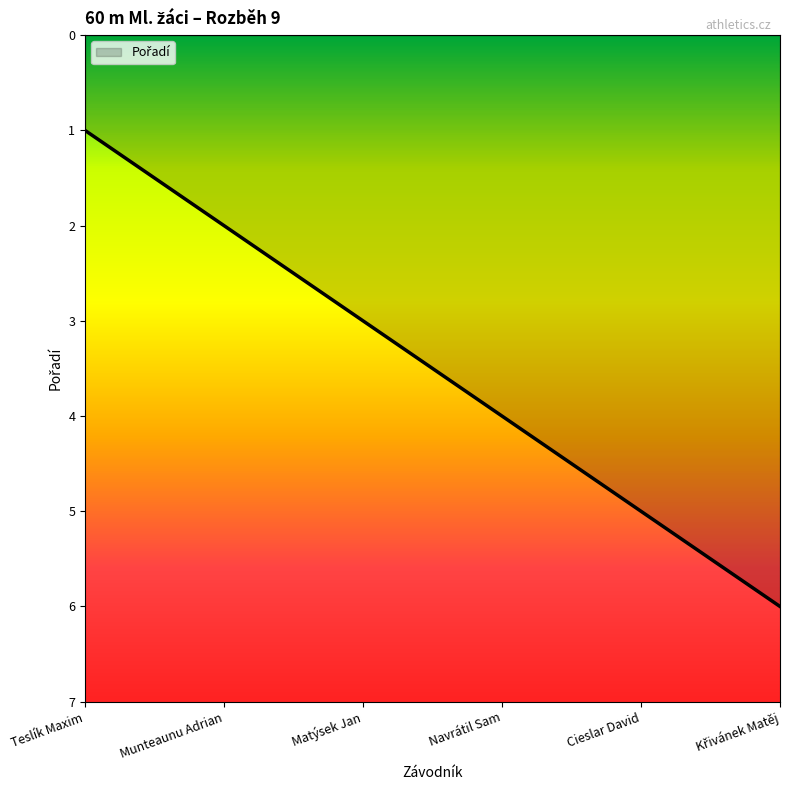

What is the change in value from Teslík Maxim to Munteaunu Adrian?

+1